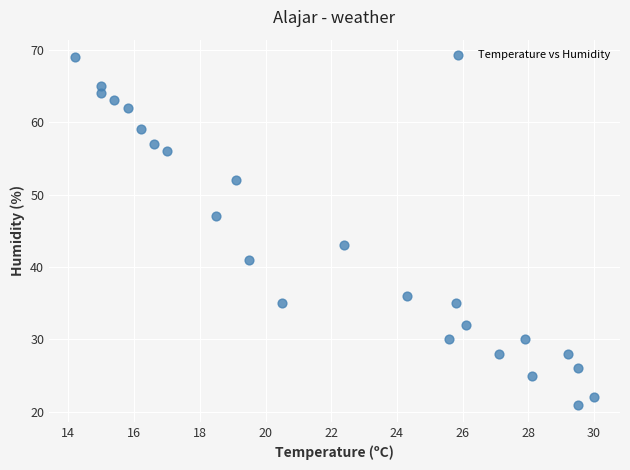

What is the range of Y values (max minus min)?

48